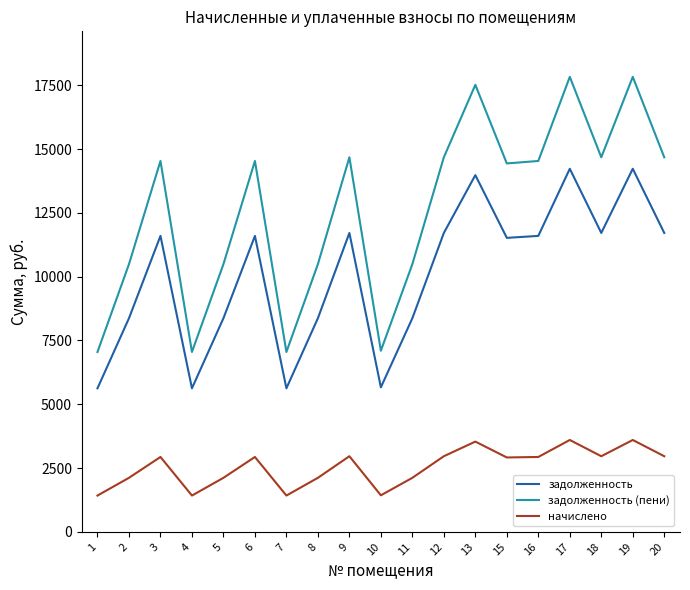

Is it true that задолженность equals 13977.6 at 13?

True